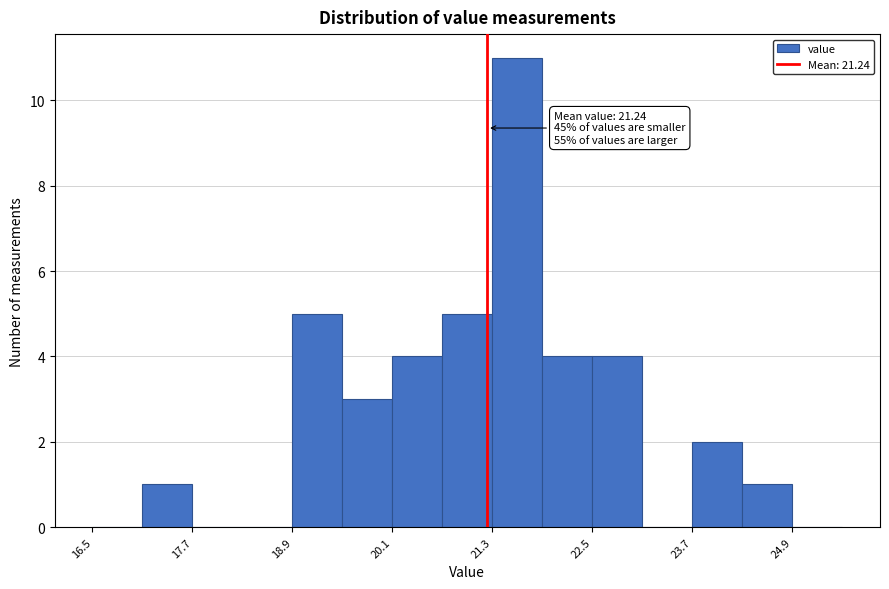

Around what value on the x-axis is the tallest bar? Give the approximate position of its centre, as read against the axis.

21.6